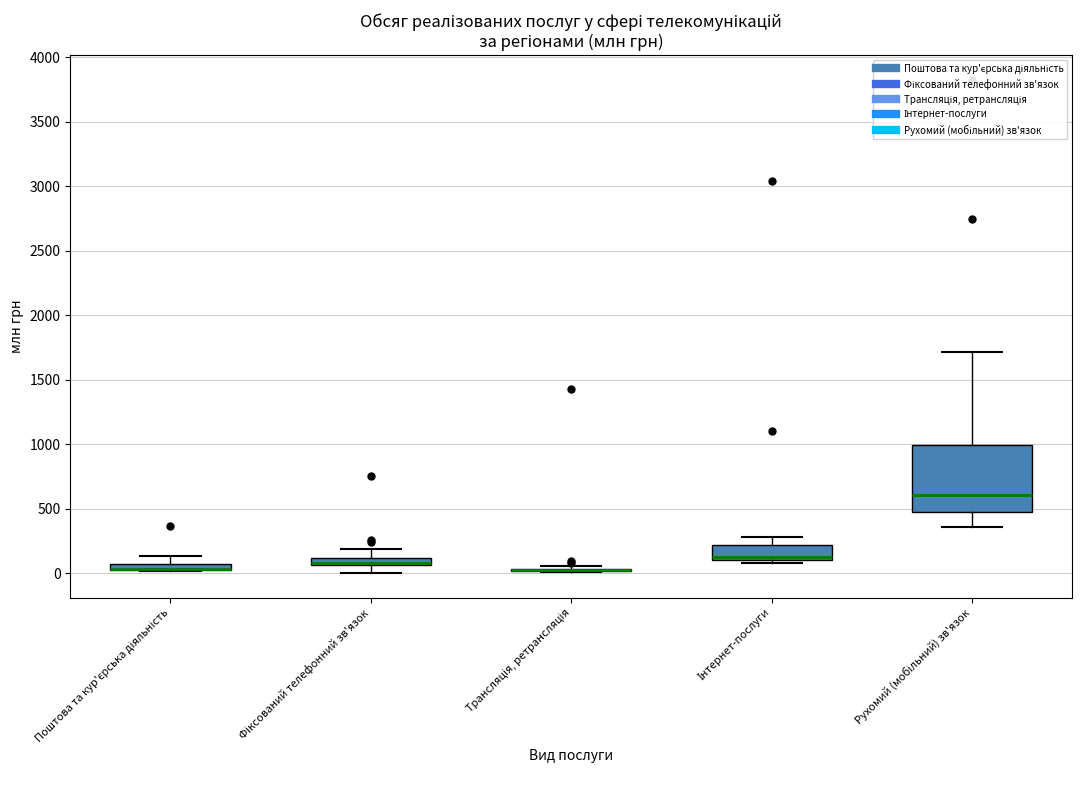

Comparing the boxes themselves (not the whiskers), which one is the tallest?

Рухомий (мобільний) зв'язок